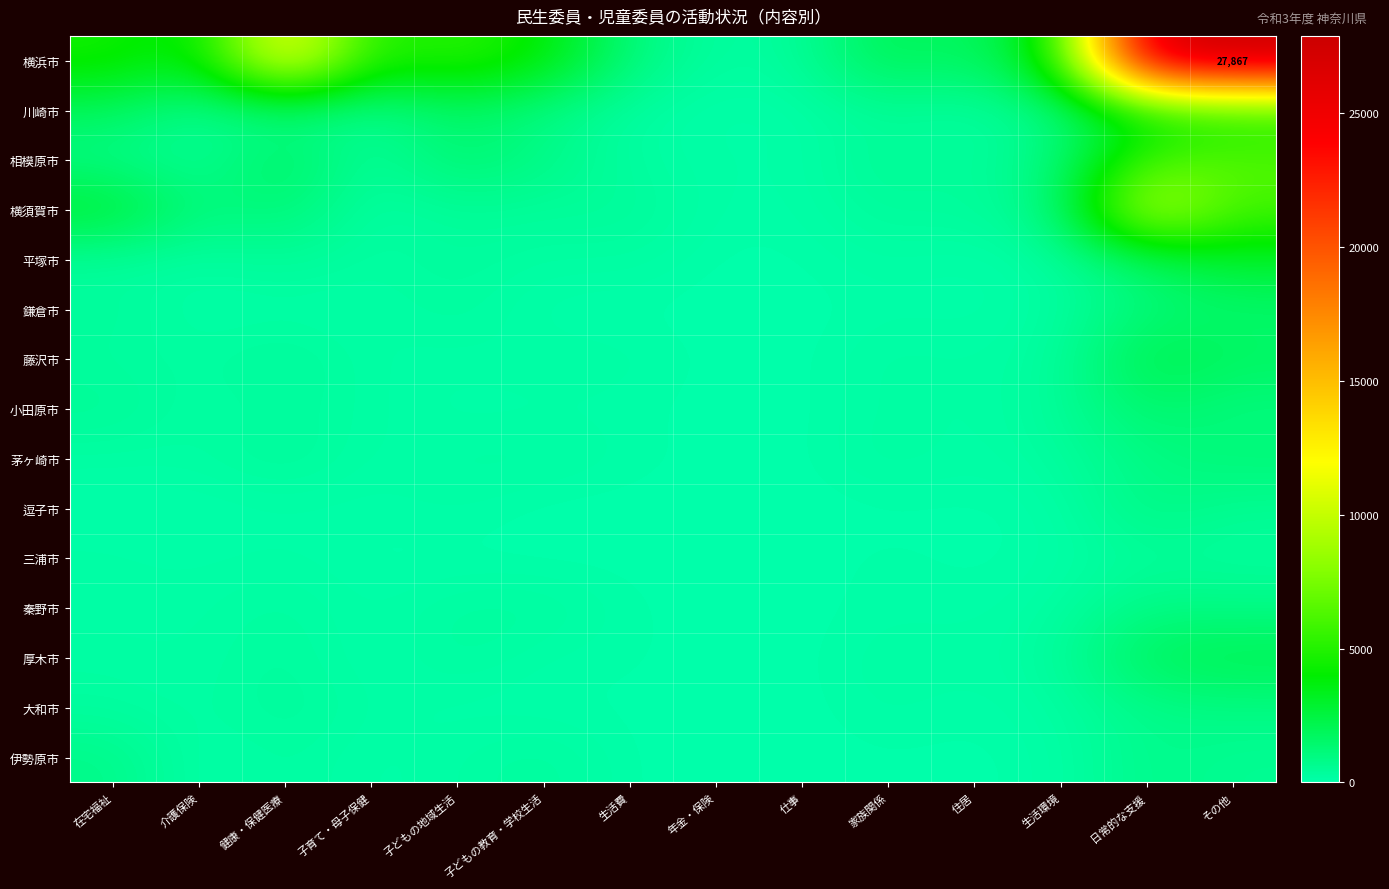

The value of 横浜市 at 子育て・母子保健 is 4541. True or false?

True